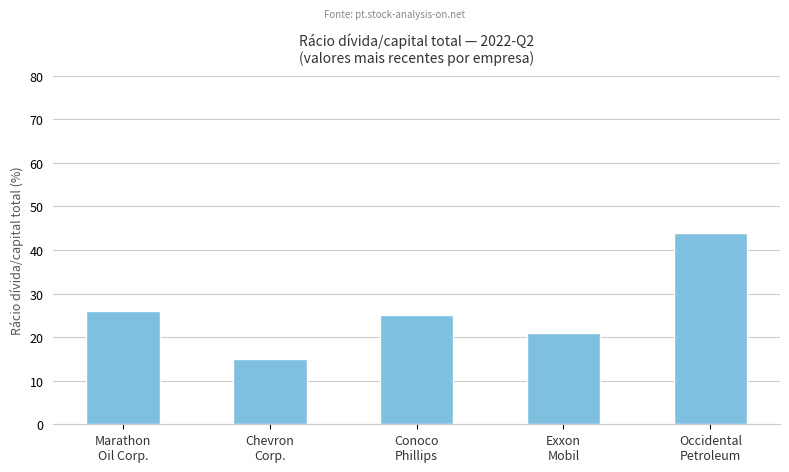

Are the bars horizontal?

No